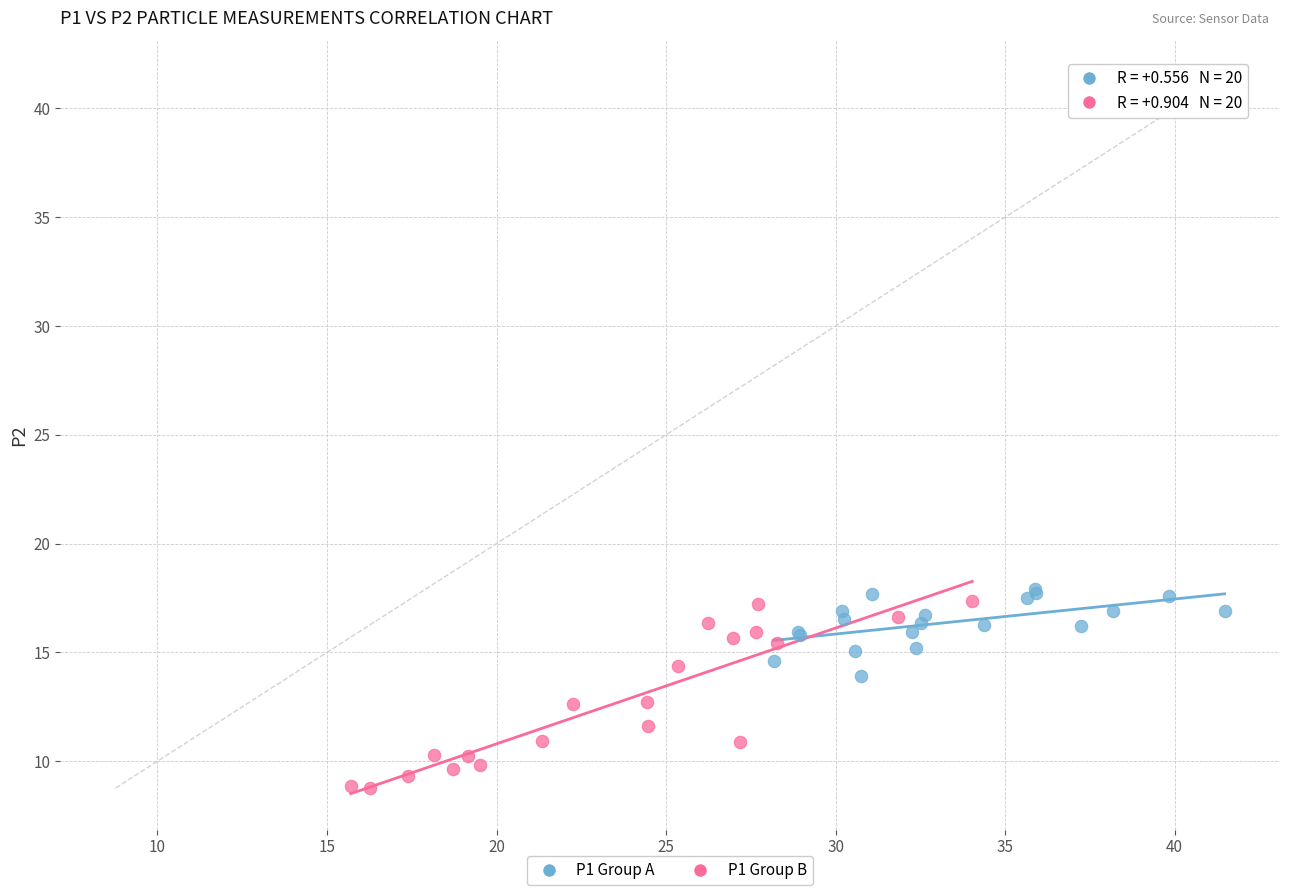

Which series contains the lowest Y value?

P1 Group B